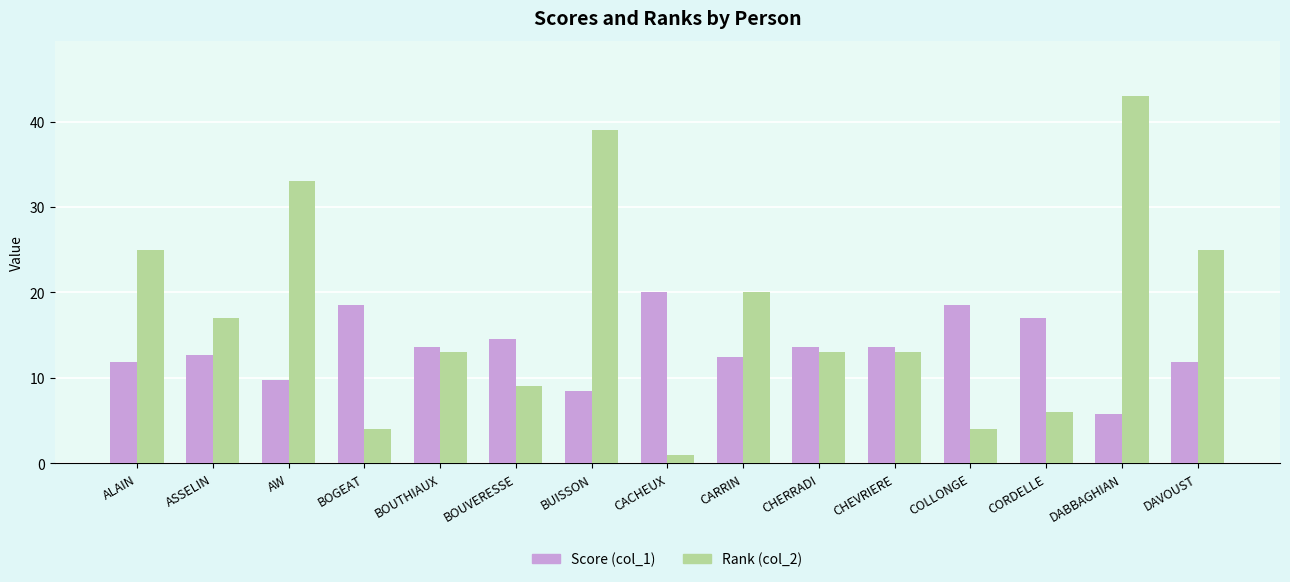

How many groups of bars are there?

15